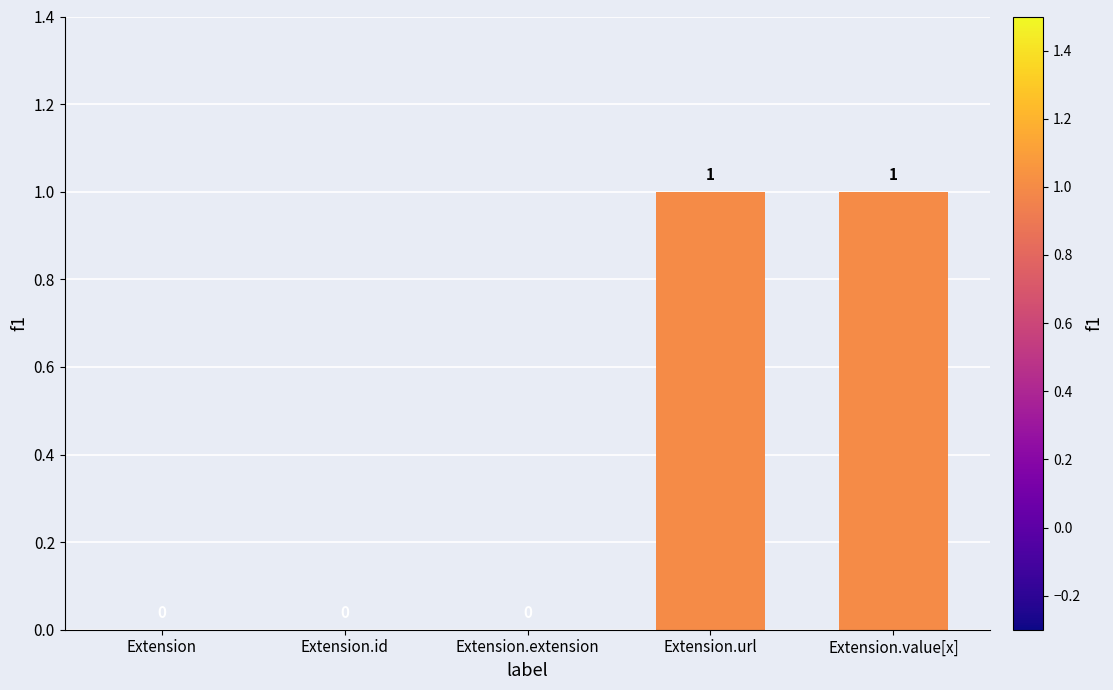

Reading left to right, transcribe all the data shown in this chart.

0	0	0	1	1